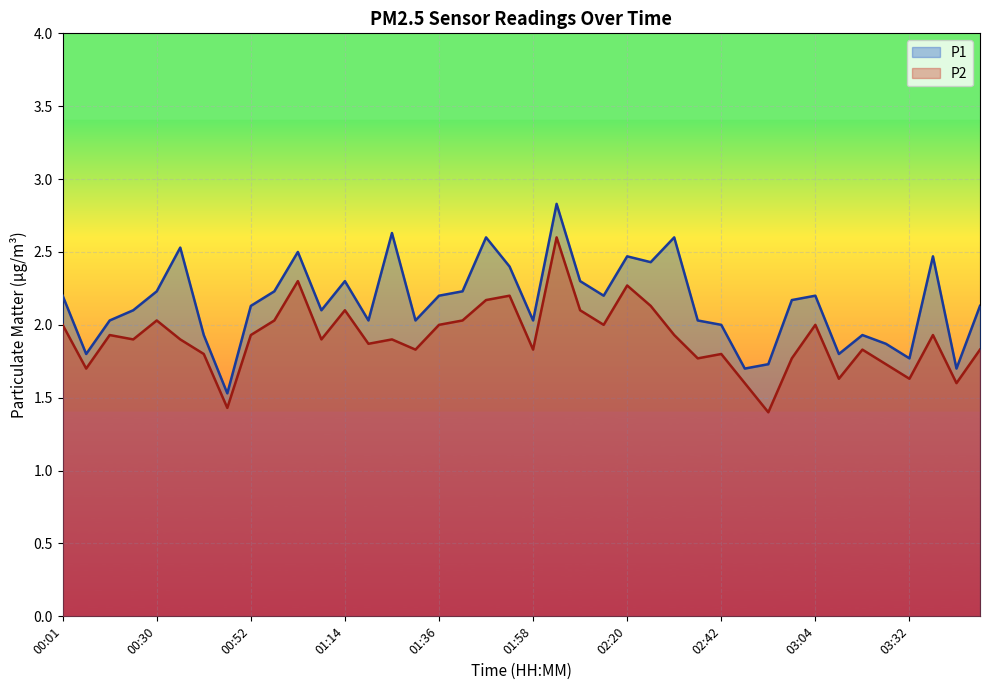

What is the label of the 14th point from the right?

02:31